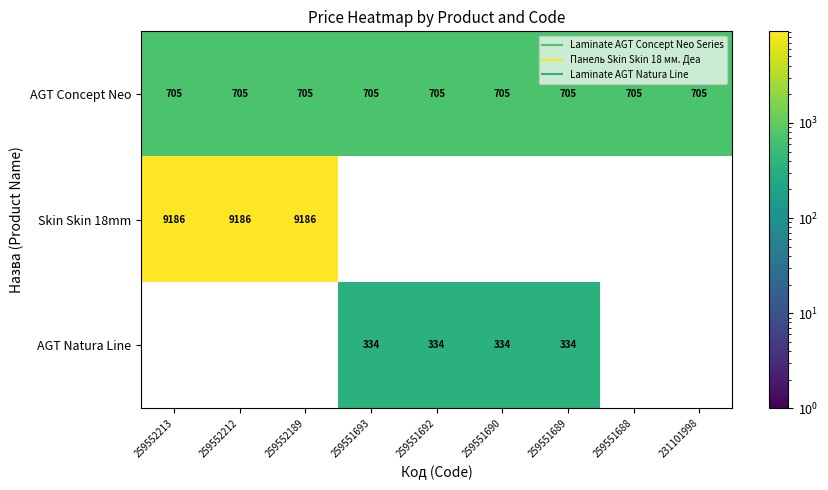

List the series in order of their overall mean, lowest first.

AGT Natura Line, AGT Concept Neo, Skin Skin 18mm